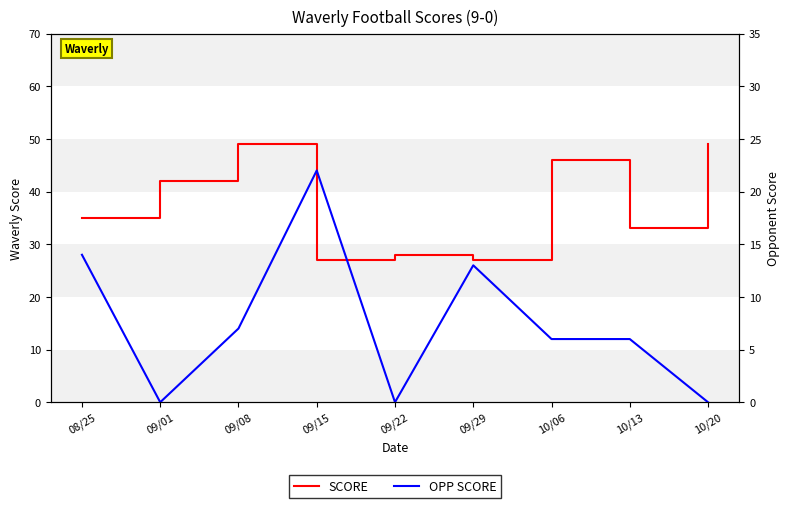

What are all the series names shown in the legend?

SCORE, OPP SCORE